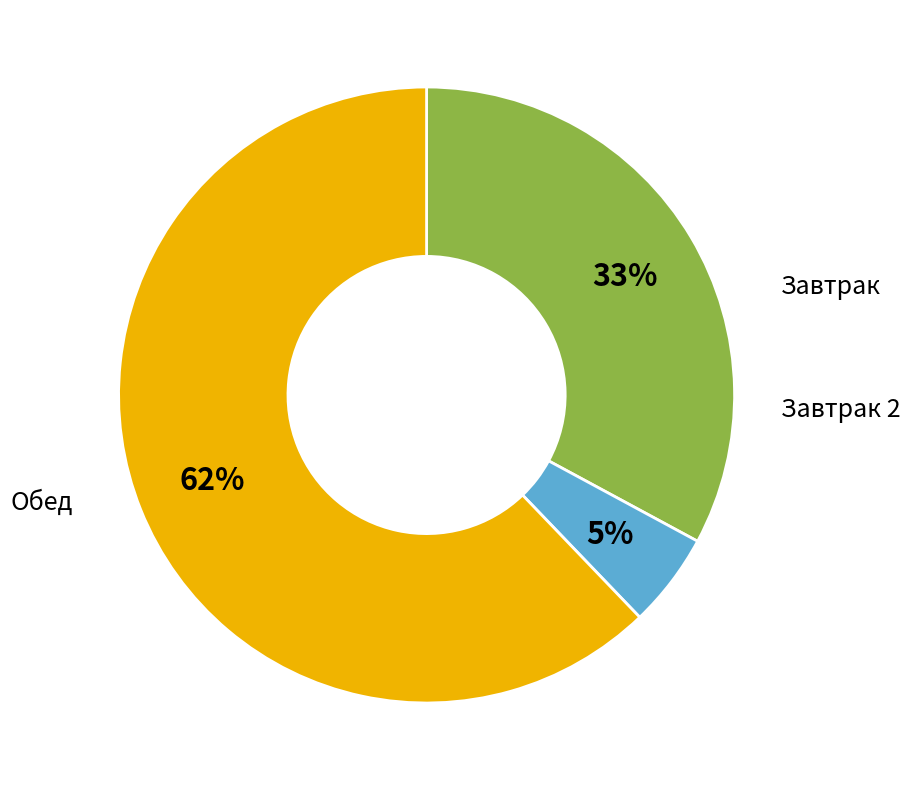

Is there any slice that represents more than half of the pie?

Yes